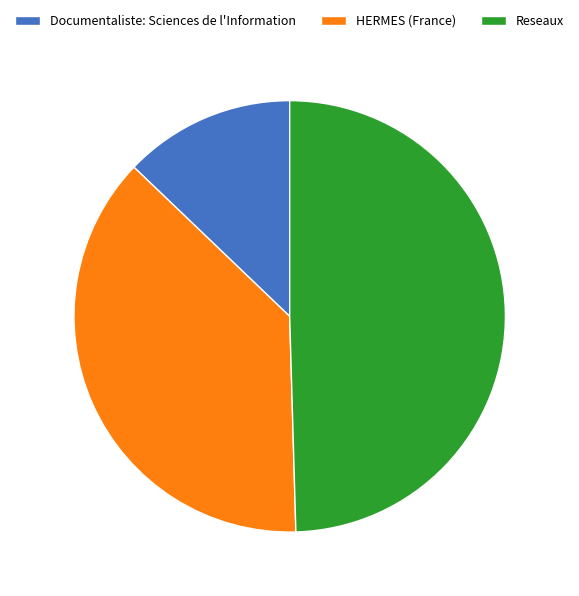

The Documentaliste: Sciences de l'Information slice represents 19% of the pie. True or false?

False